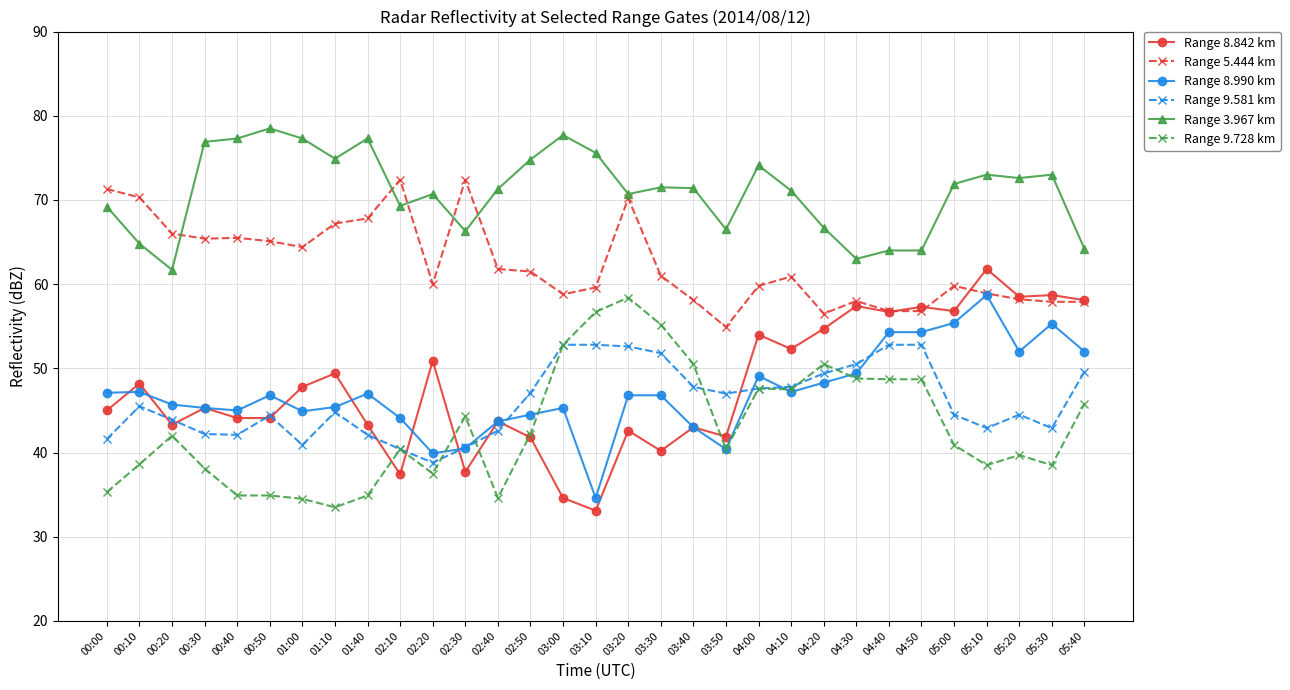

What is the sum of the Range 8.842 km values at 04:40 and 00:20?

100.0